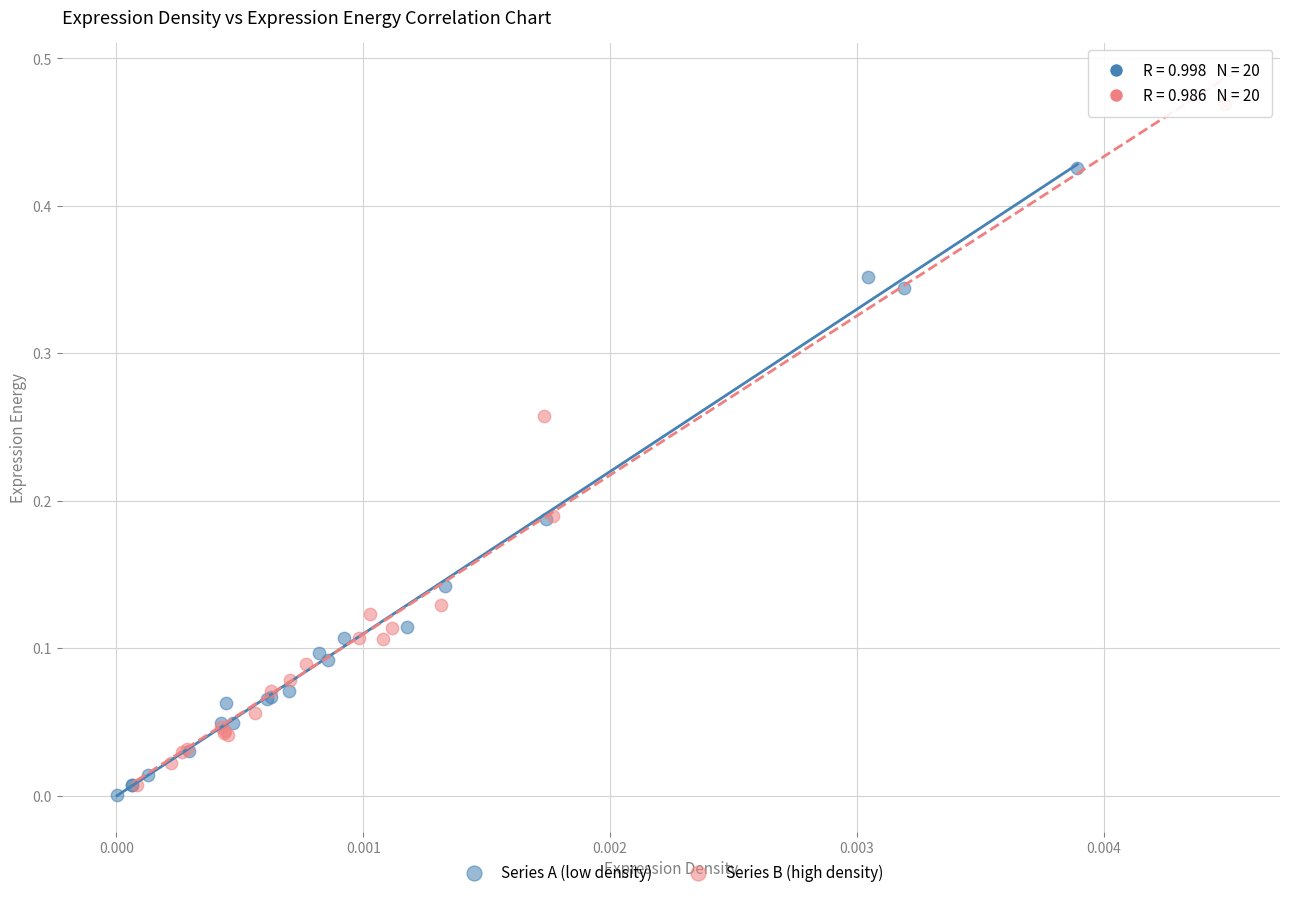

Which series reaches the maximum Y coordinate?

Series B (high density)